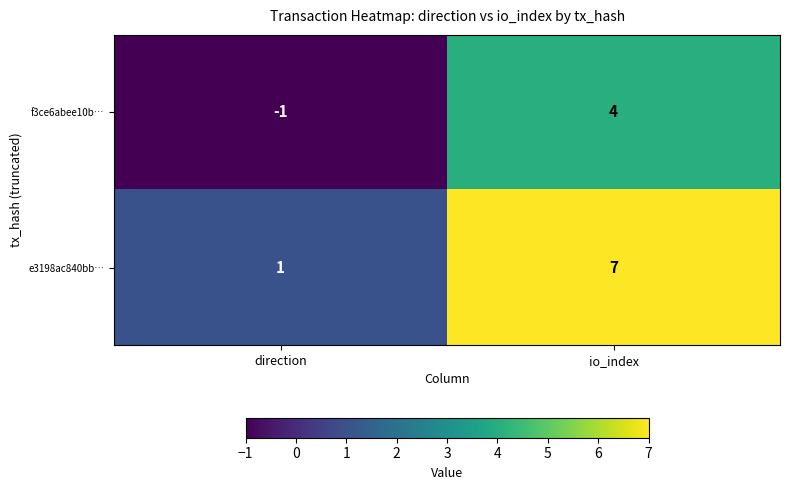

Reading left to right, what are all the values shown in this chart?

f3ce6abee10b…: direction=-1	io_index=4
e3198ac840bb…: direction=1	io_index=7